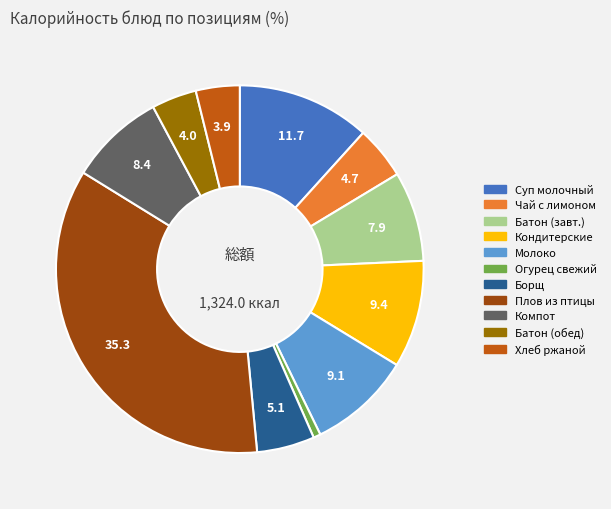

Does any single category account for the majority?

No